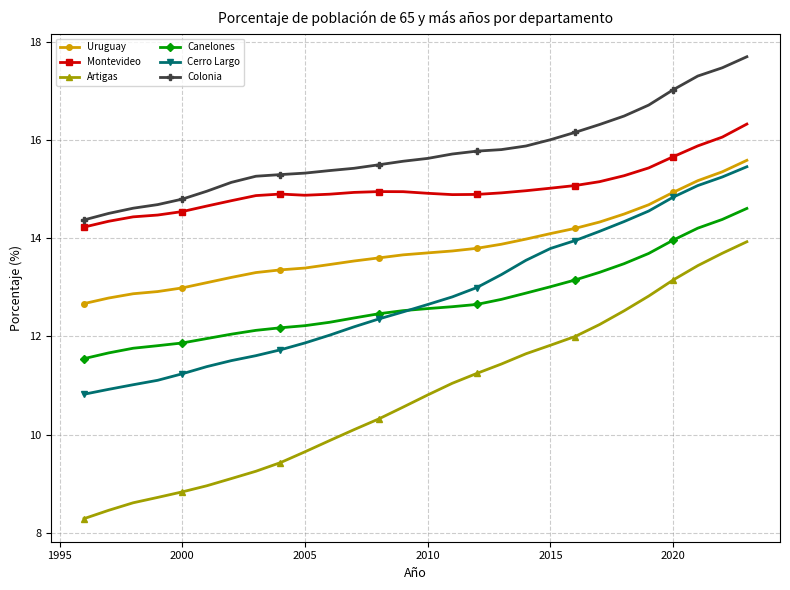

True or false: Canelones and Montevideo intersect in this chart.

False